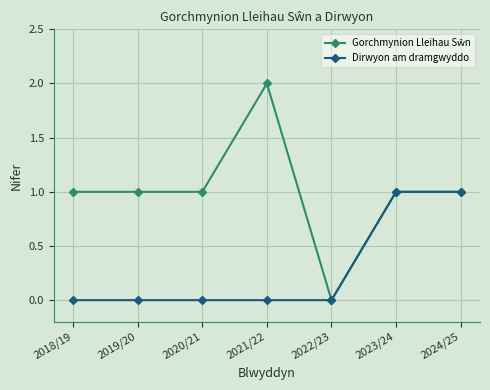

How many categories are shown in the chart?

7